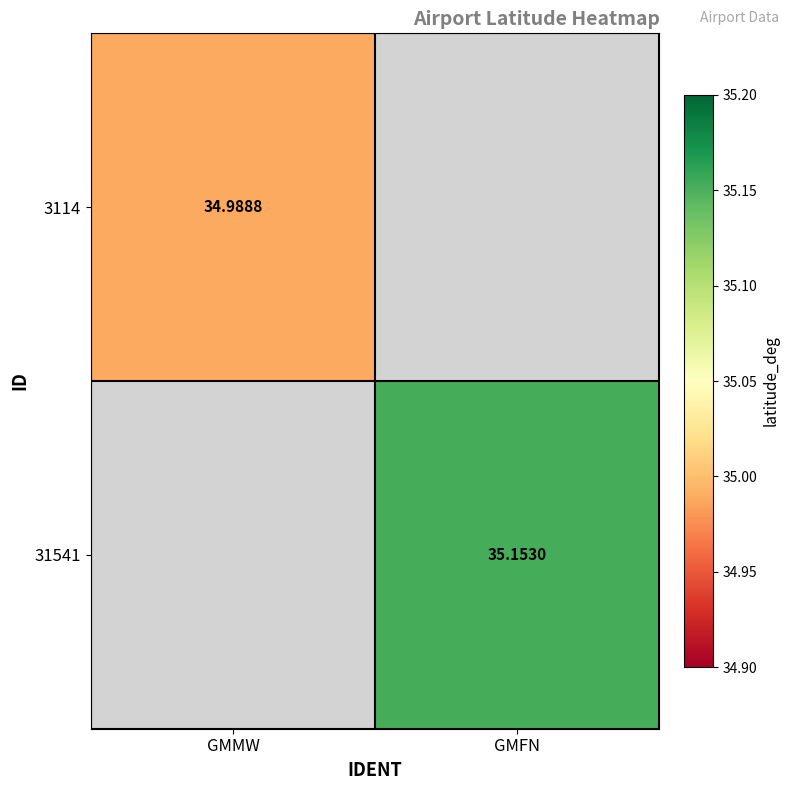

List the labels in order of 31541 value, largest first.

GMMW, GMFN